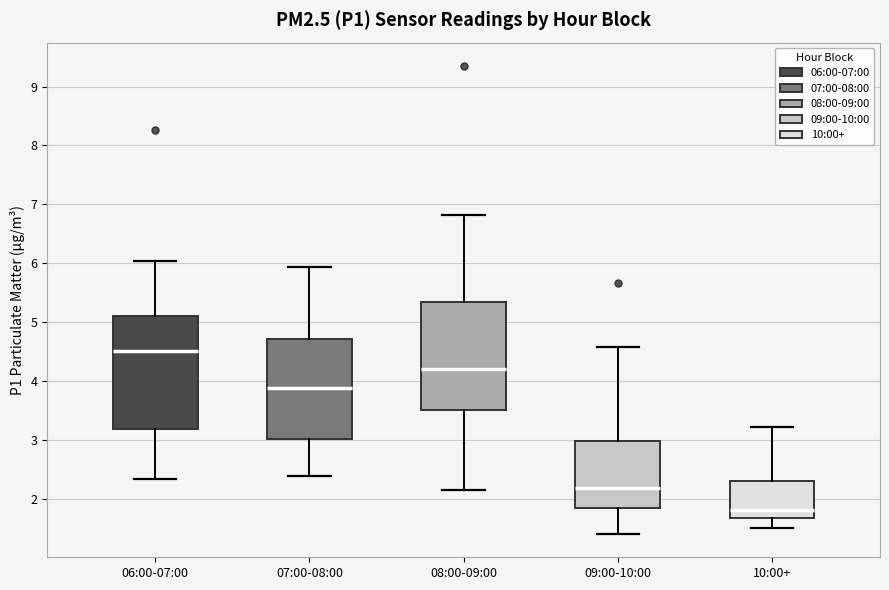

Reading left to right, read every box against the y-axis: the position of its median line, the range the box covers, and the ends of its whiskers. The values are not printed on the chart, so give them approximately, as read against the axis.

06:00-07:00: median 4.5, box 3.2 to 5.1, whiskers 2.3 to 6.0
07:00-08:00: median 3.9, box 3.0 to 4.7, whiskers 2.4 to 5.9
08:00-09:00: median 4.2, box 3.5 to 5.3, whiskers 2.2 to 6.8
09:00-10:00: median 2.2, box 1.8 to 3.0, whiskers 1.4 to 4.6
10:00+: median 1.8, box 1.7 to 2.3, whiskers 1.5 to 3.2